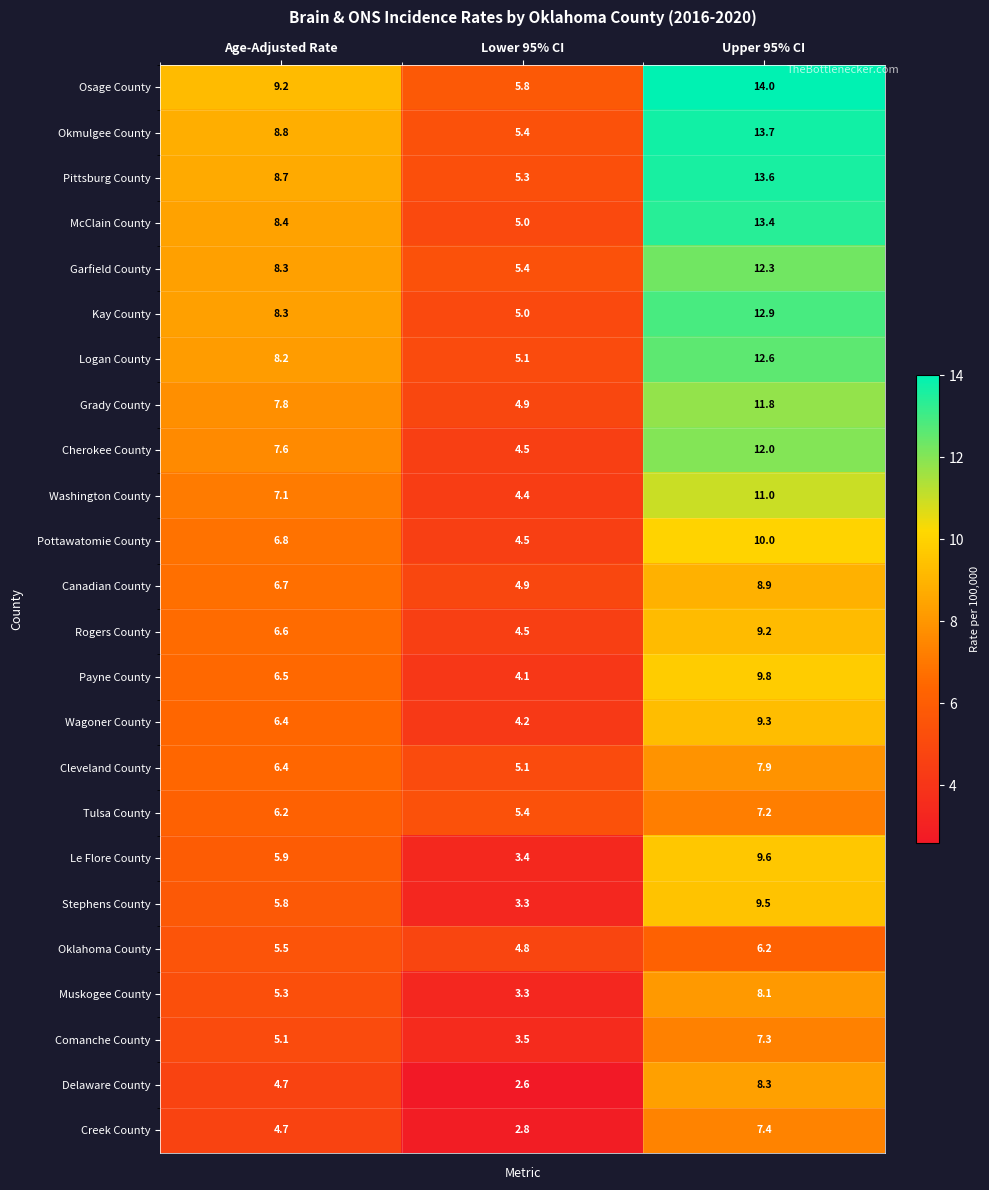

At how many categories does at least one series exceed 3?

3